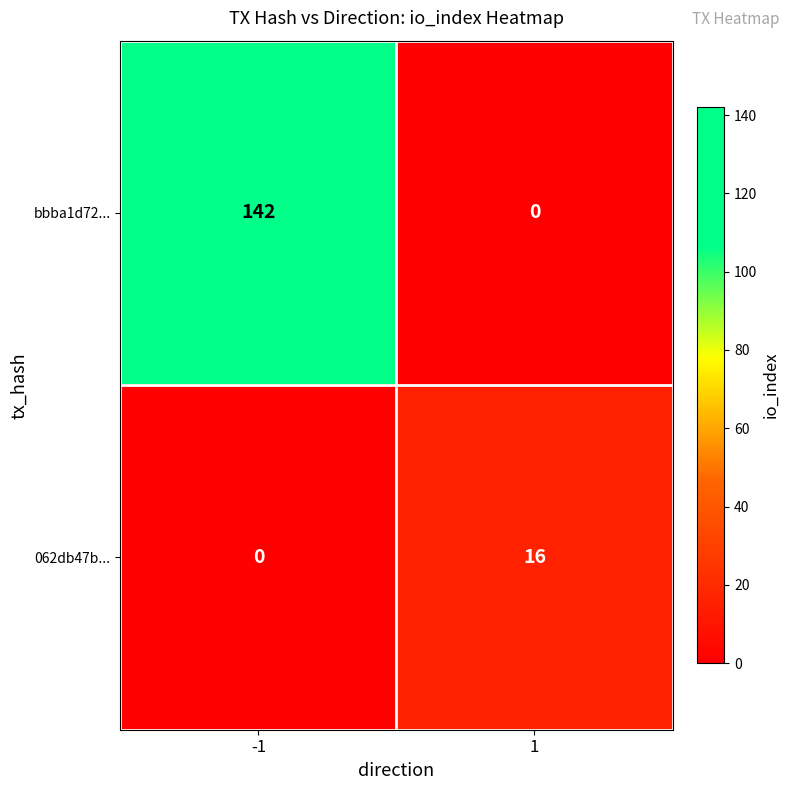

Reading right to left, list all the values displayed in this chart.

bbba1d72...: 0	142
062db47b...: 16	0